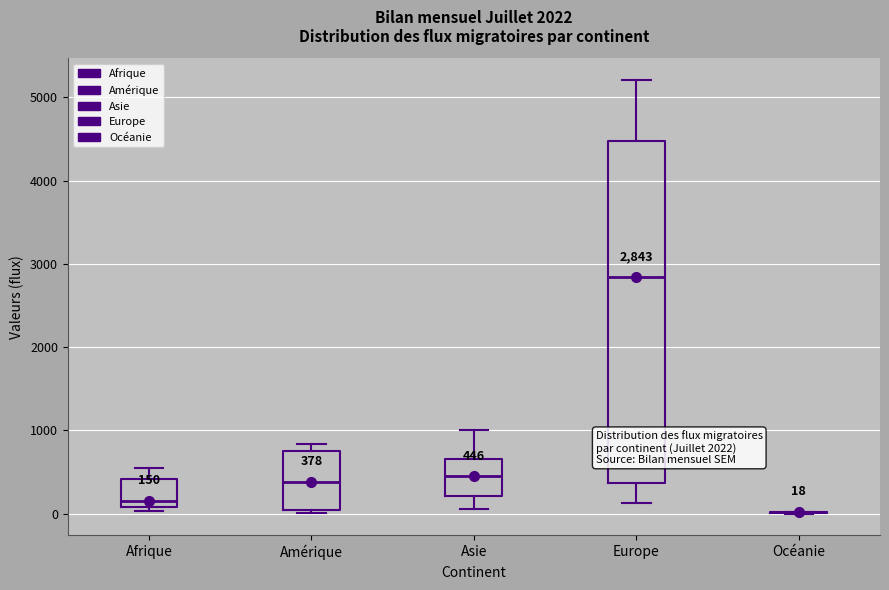

Comparing the boxes themselves (not the whiskers), which one is the tallest?

Europe